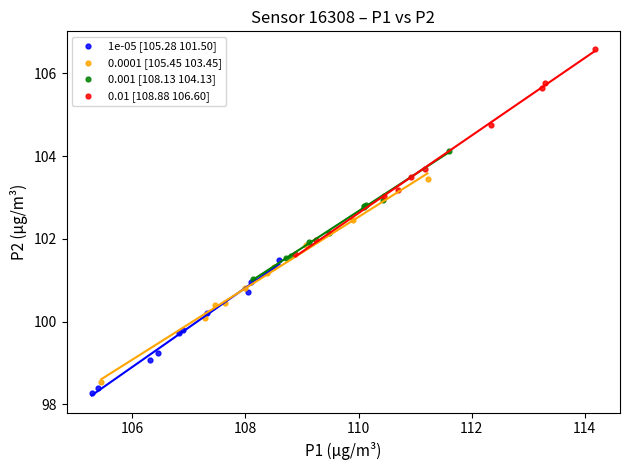

Which series contains the lowest Y value?

1e-05 [105.28 101.50]